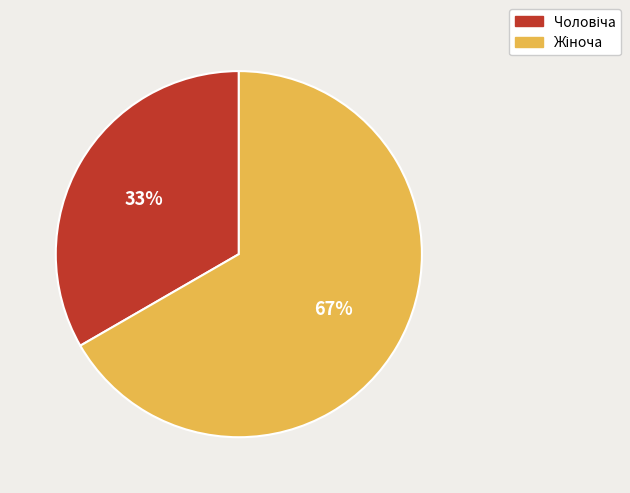

To the nearest percent, what is the average slice percentage?

50%